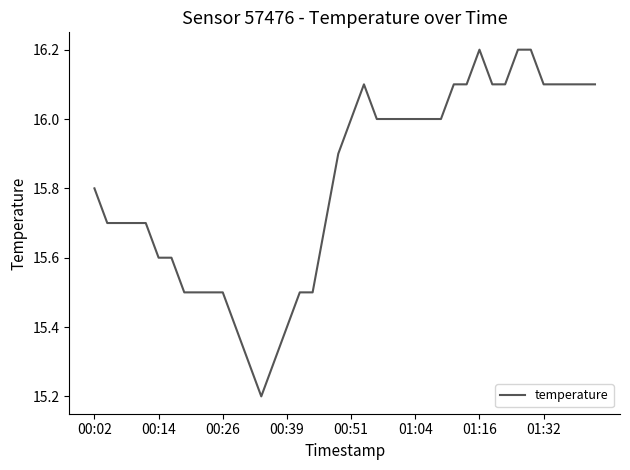

What is the average value?

15.8